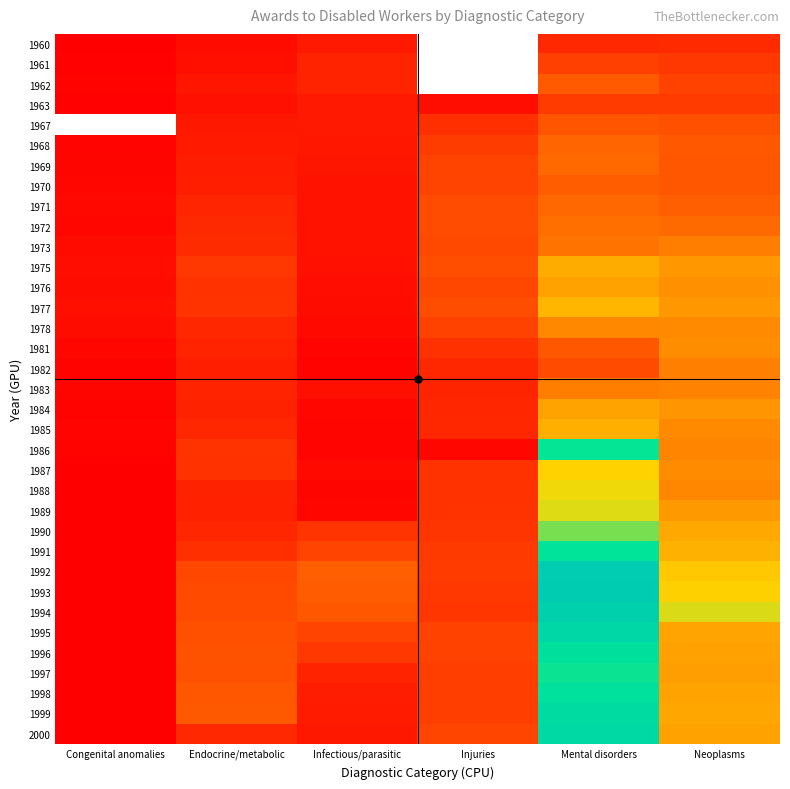

True or false: 1963 has a value of 10859.0 at Infectious/parasitic.

True